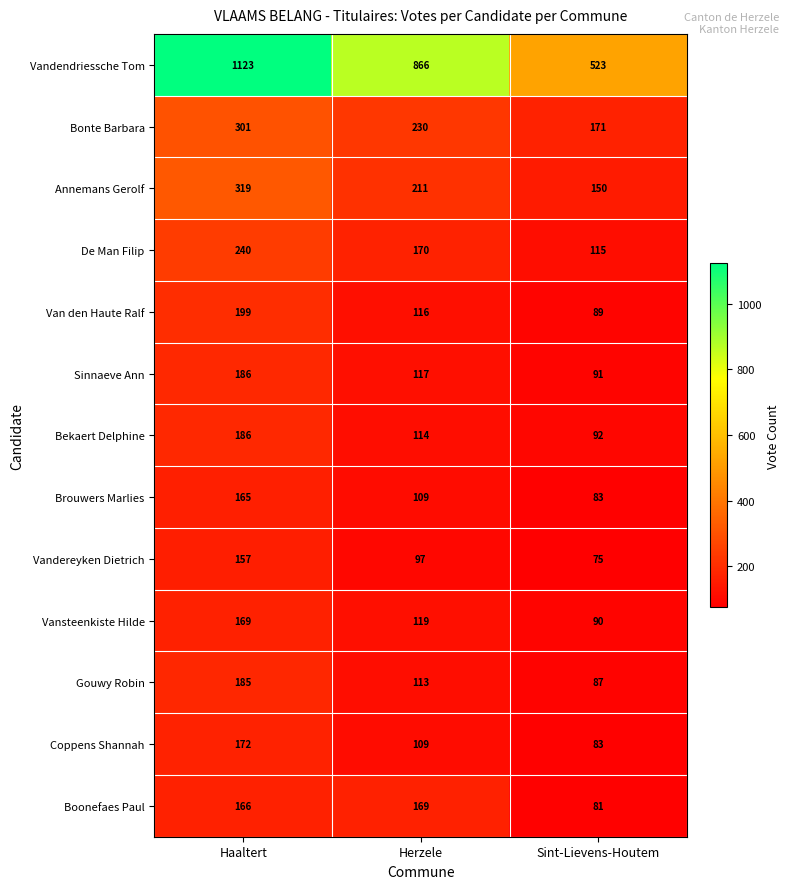

True or false: Sinnaeve Ann has a value of 117 at Herzele.

True